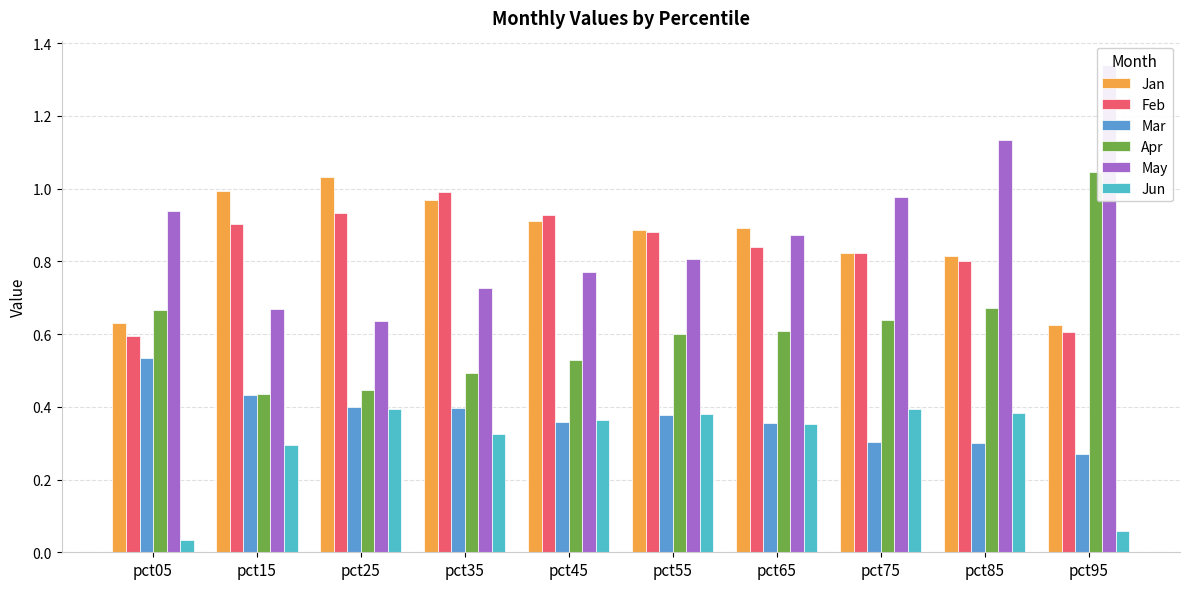

Which has a higher value, pct05 or pct15?

pct15